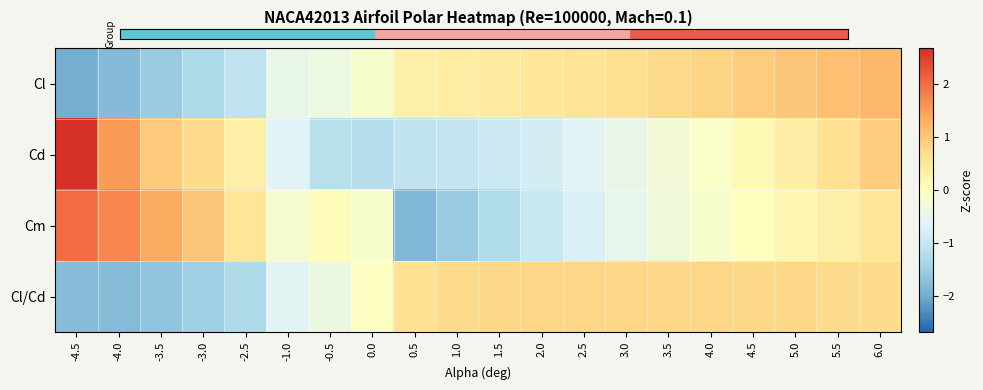

List the series in order of their peak value, highest first.

Cd, Cm, Cl, Cl/Cd